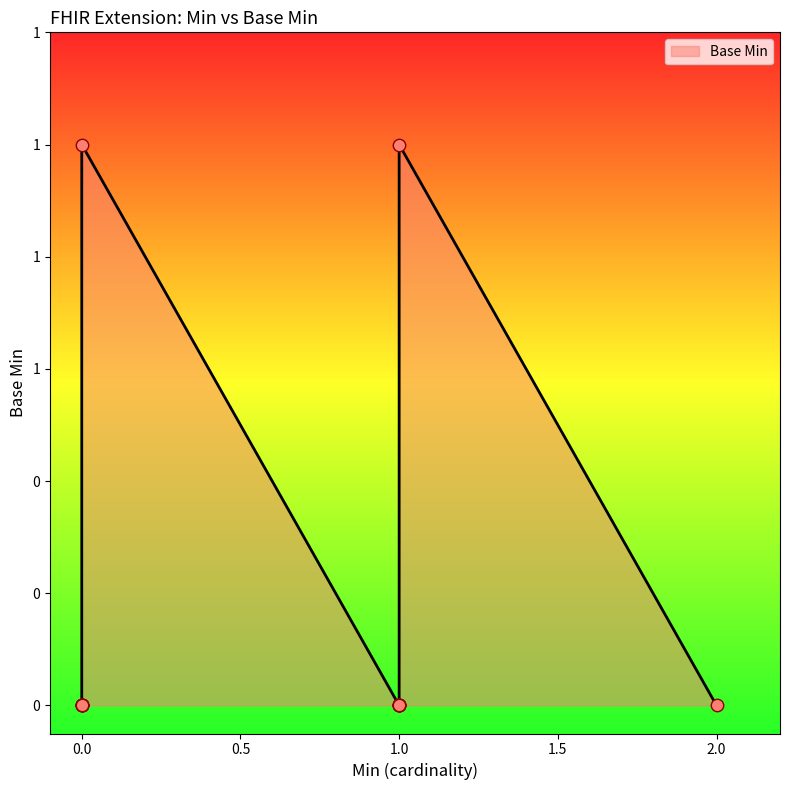

Between 1 and 1, which is larger?

1